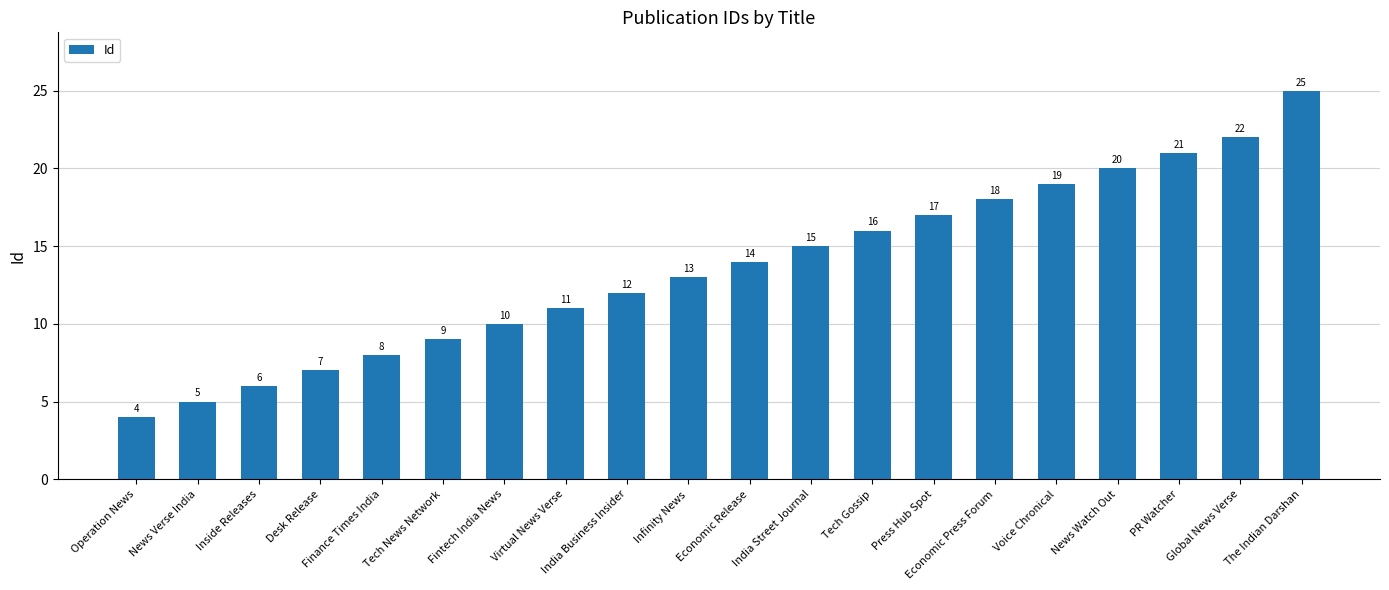

Does the chart contain stacked bars?

No